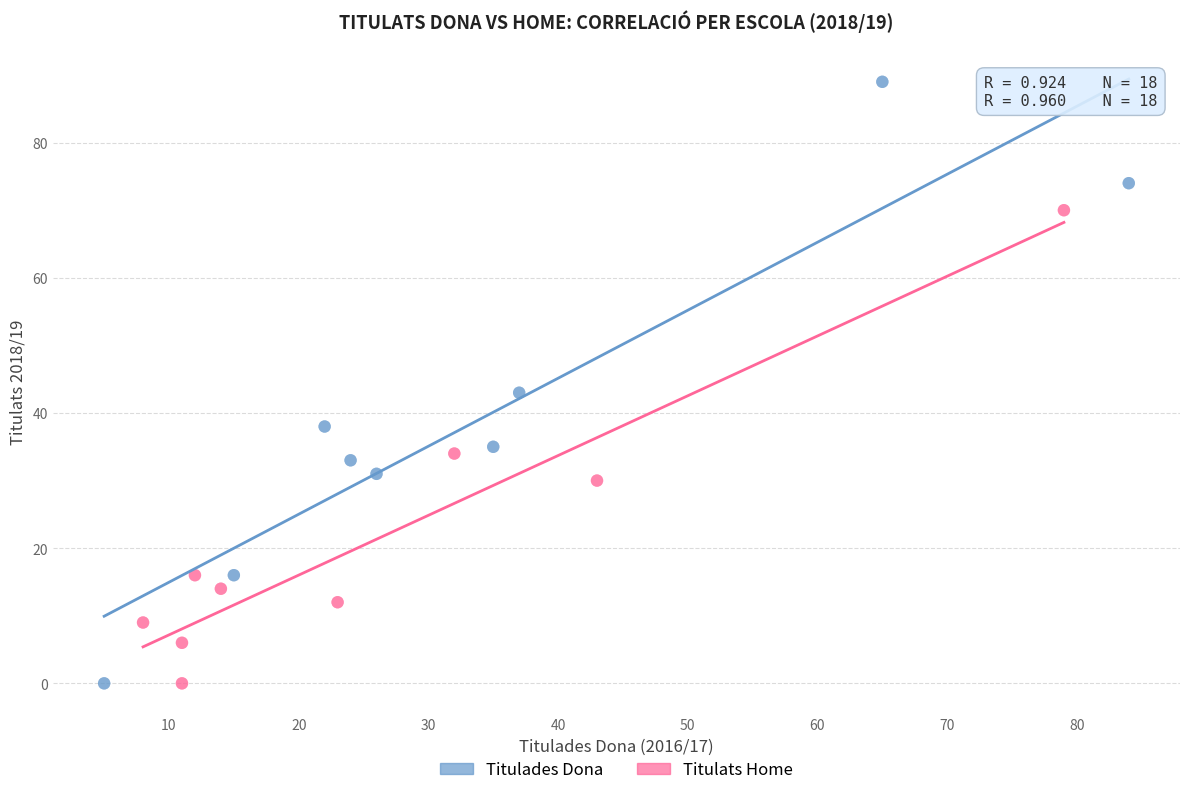

Which series has the widest spread of Y values?

Titulades Dona